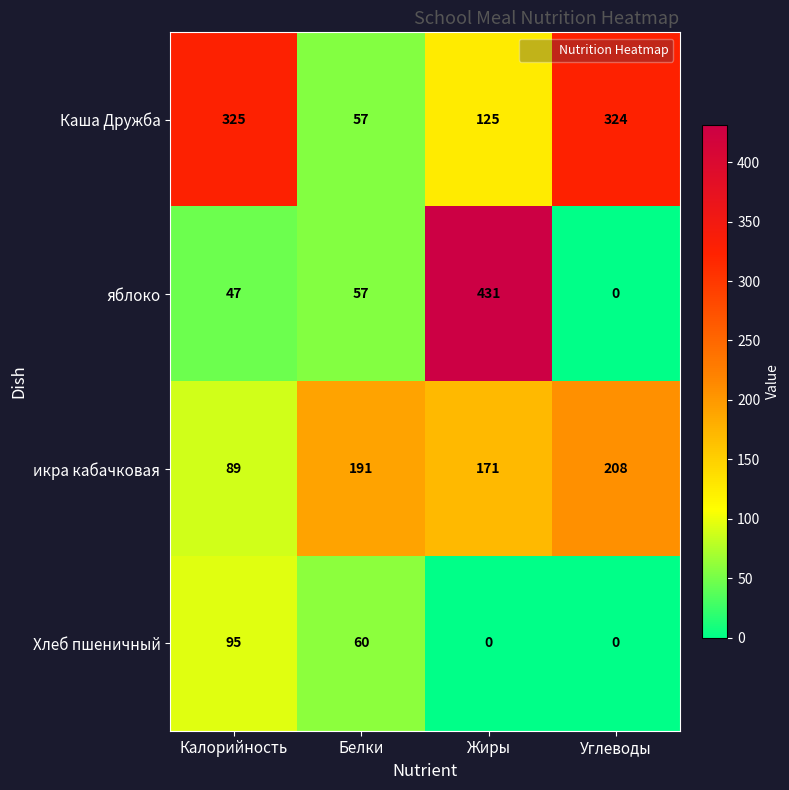

Reading left to right, list all the values displayed in this chart.

Каша Дружба: Калорийность=325	Белки=57	Жиры=125	Углеводы=324
яблоко: Калорийность=47	Белки=57	Жиры=431	Углеводы=0
икра кабачковая: Калорийность=89	Белки=191	Жиры=171	Углеводы=208
Хлеб пшеничный: Калорийность=95	Белки=60	Жиры=0	Углеводы=0